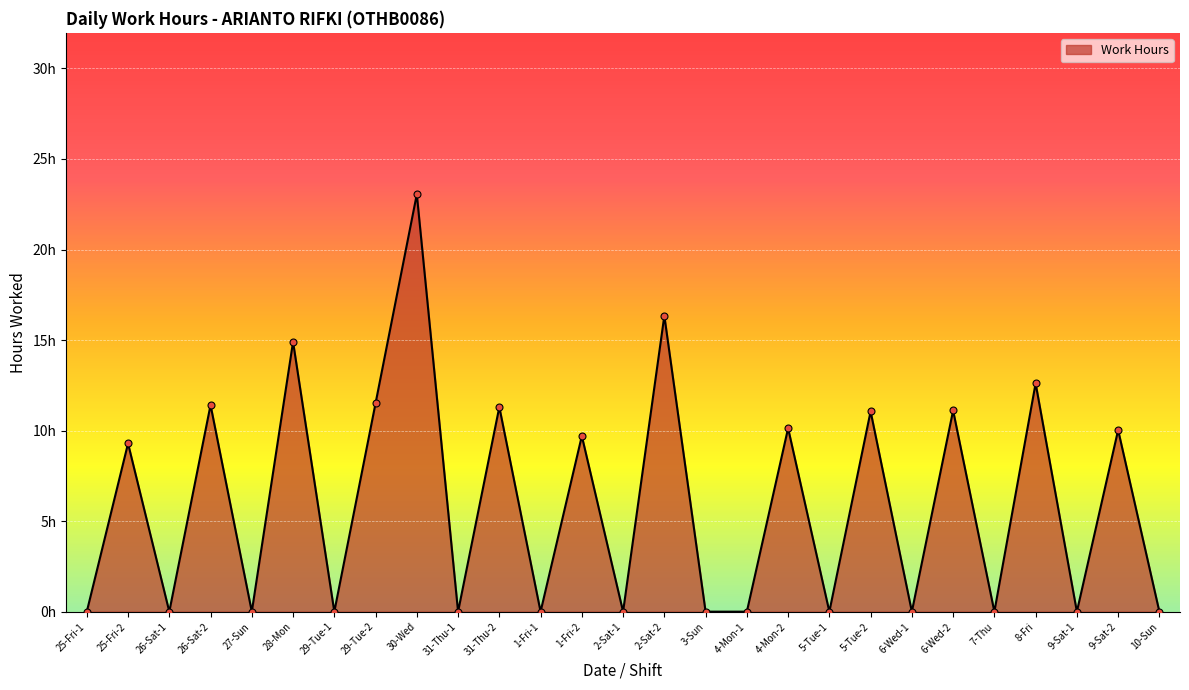

At which category does the chart reach its minimum across all series?

25-Fri-1